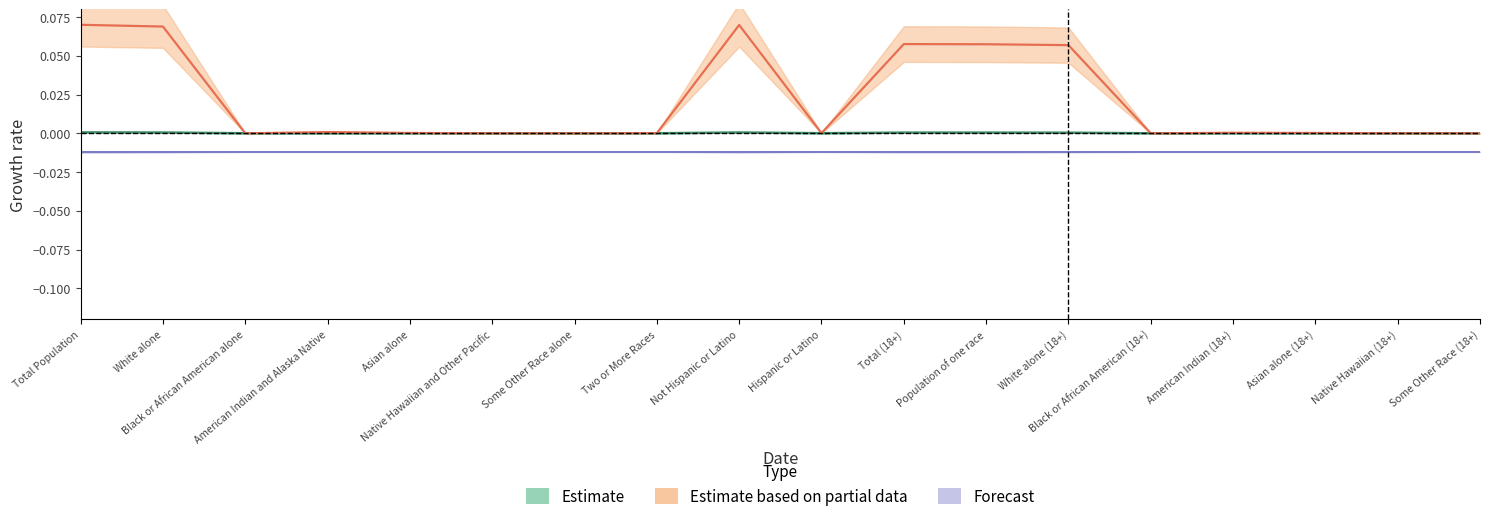

Which series has the widest spread of values?

Estimate based on partial data